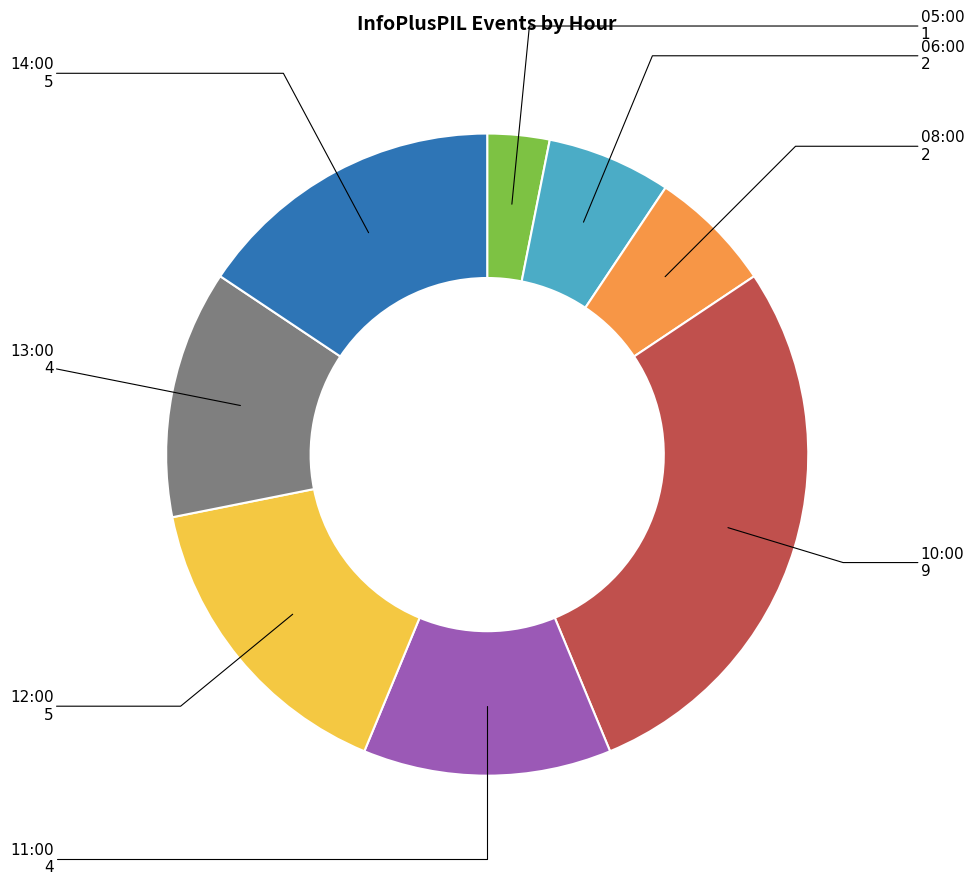

Is there any slice that represents more than half of the pie?

No